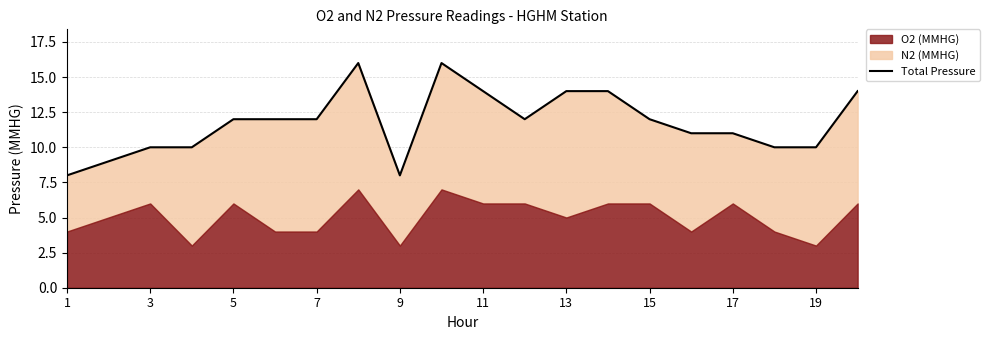

The value at 11 is 19. True or false?

False